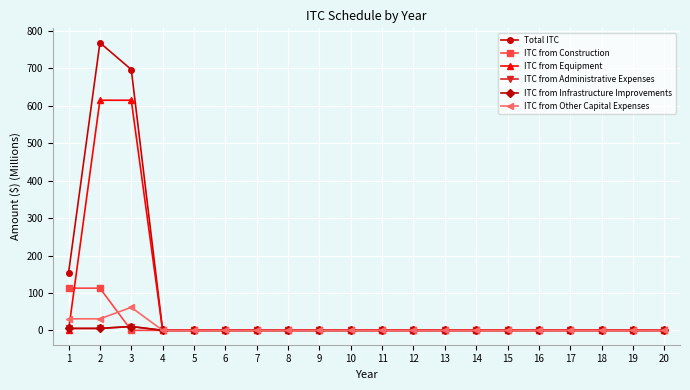

How many data points does each series have?

20